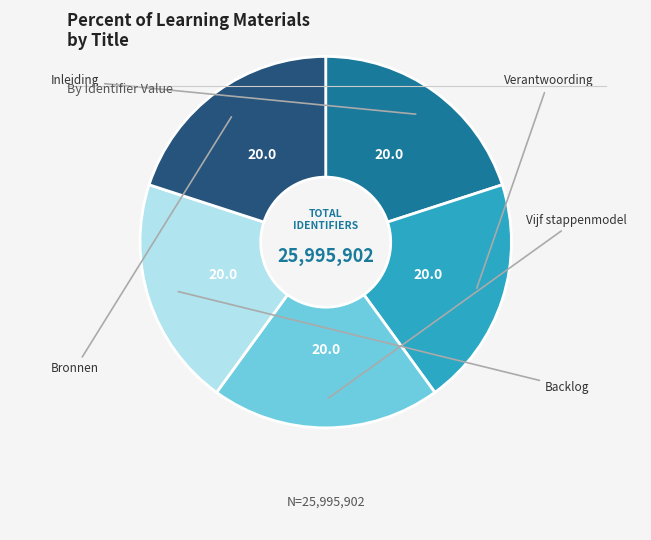

Is there a majority slice in this chart?

No